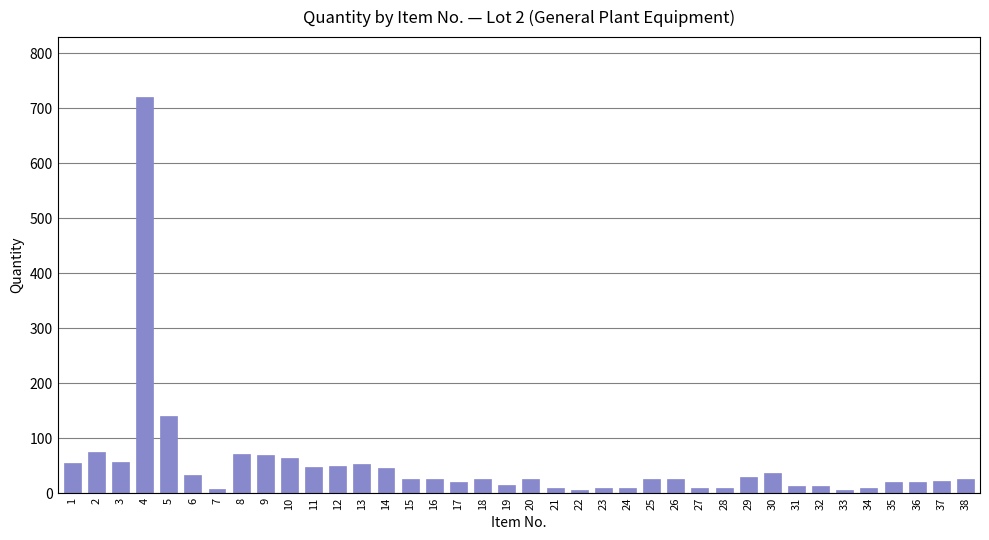

What is the value of the 25th bar from the left?

25.0